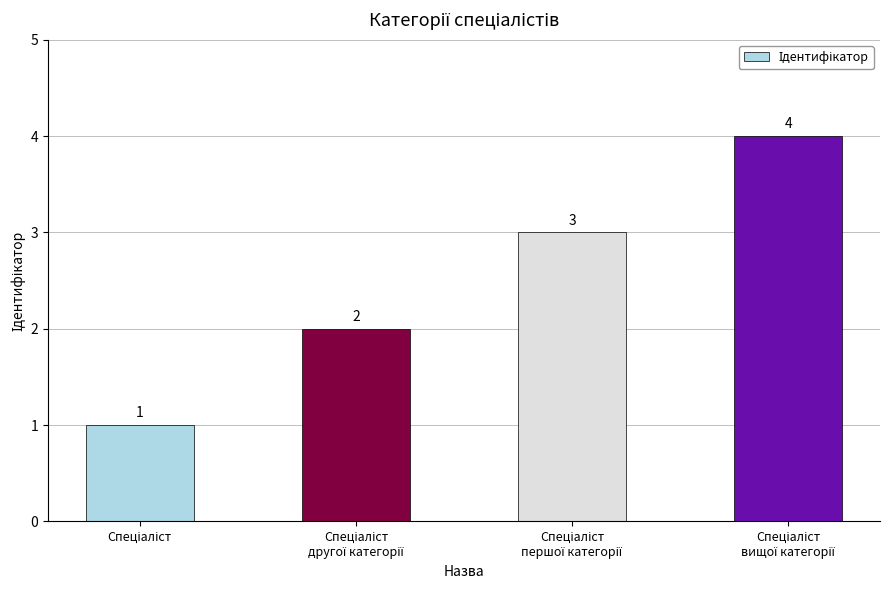

What is the sum of all values?

10